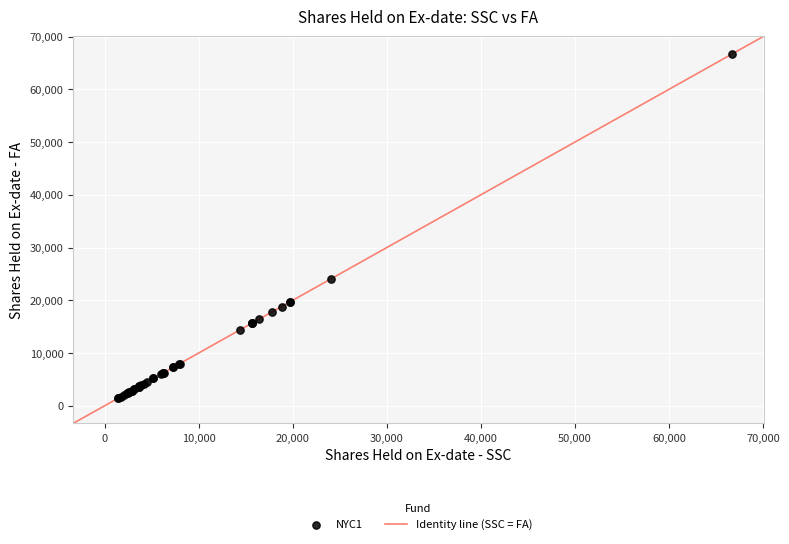

What Y value in the scatter plot is closest to 34069?

24100